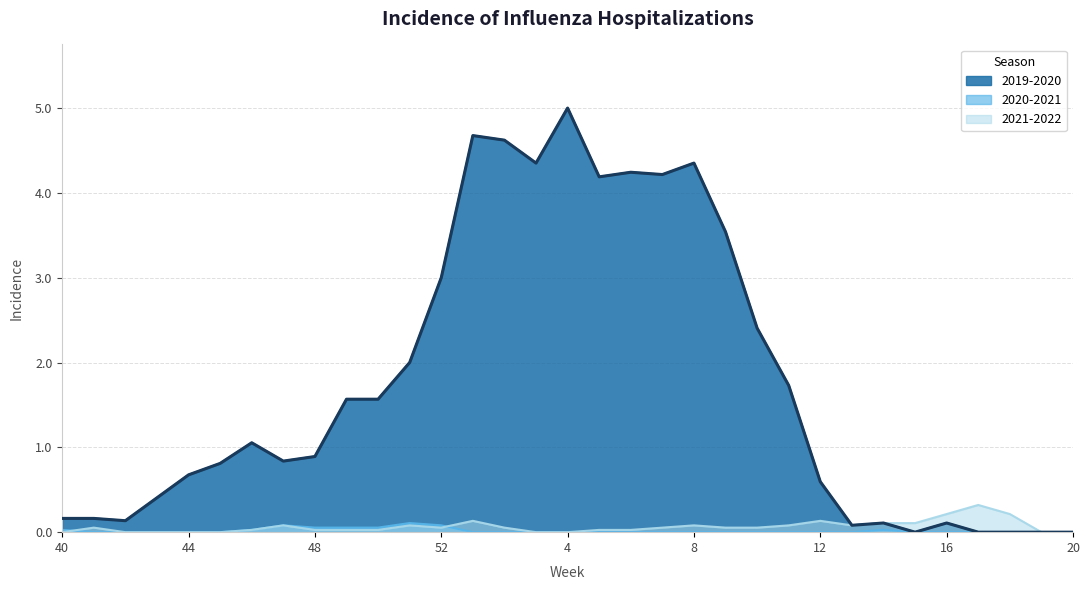

How many interior local peaks does the 2020-2021 series have?

3